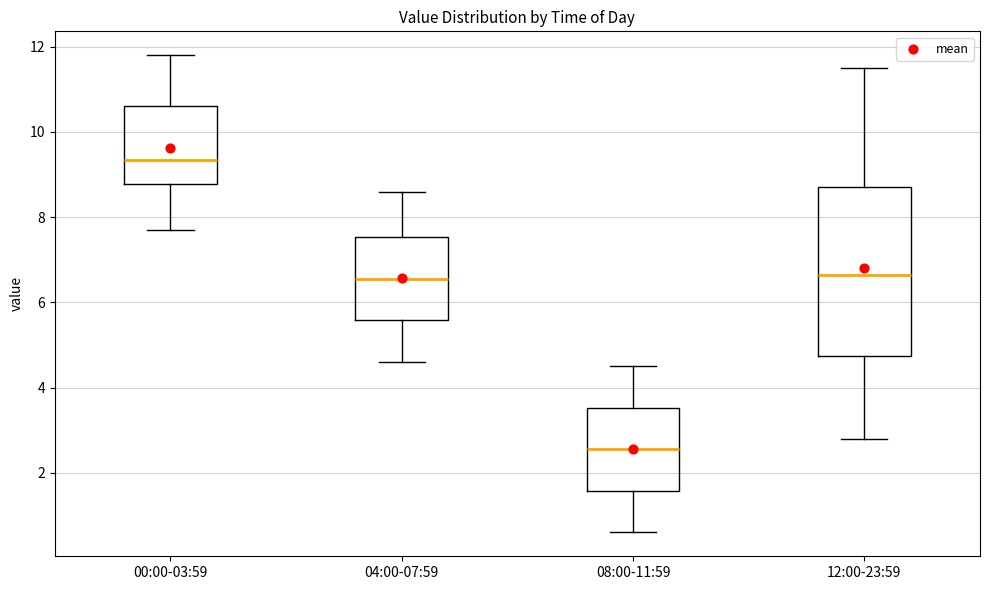

Where does the median line of the box for 08:00-11:59 sit on the y-axis? The values are not printed on the chart, so give them approximately, as read against the axis.

2.6